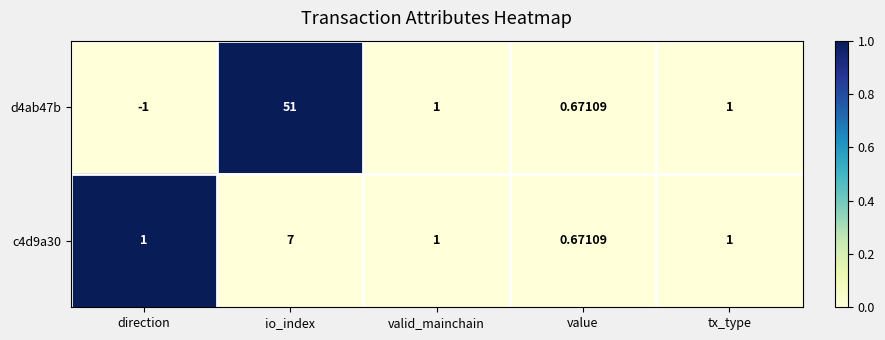

At which label does d4ab47b first exceed 1?

io_index